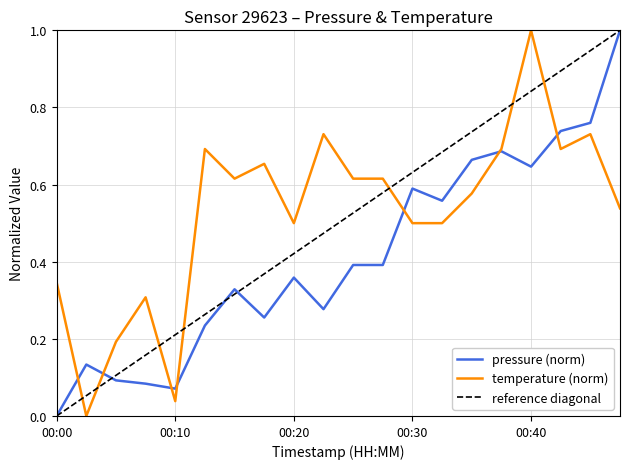

True or false: pressure and temperature intersect in this chart.

True